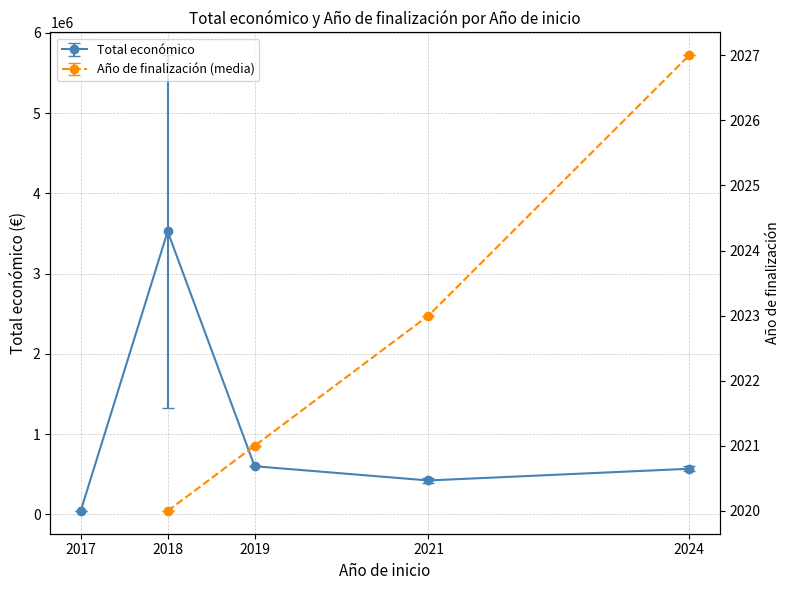

Which category has the lowest value across all series?

2017